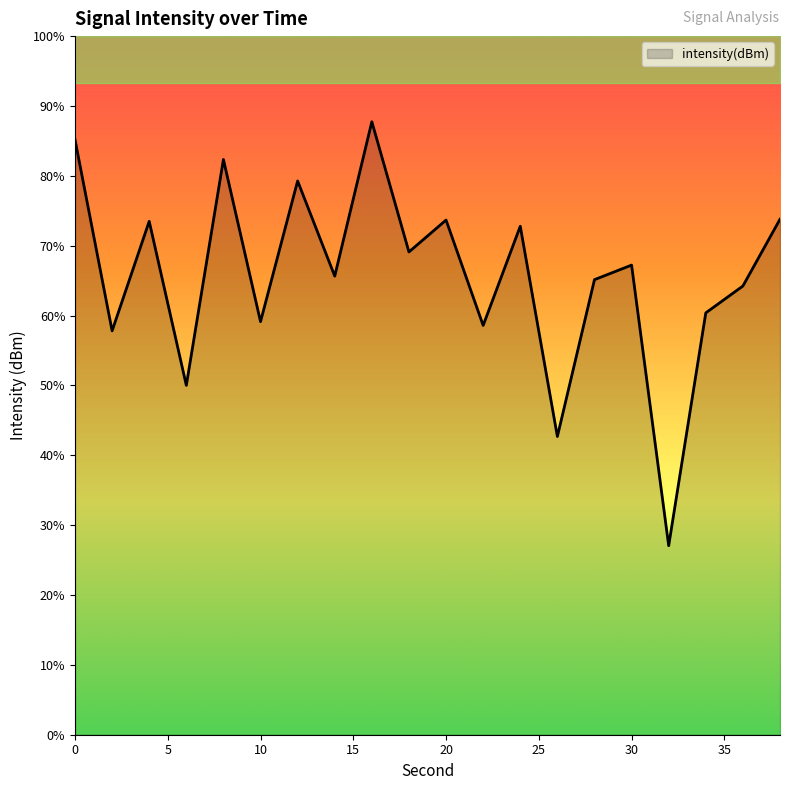

What is the sum of the values at 6 and 20?

-254.3